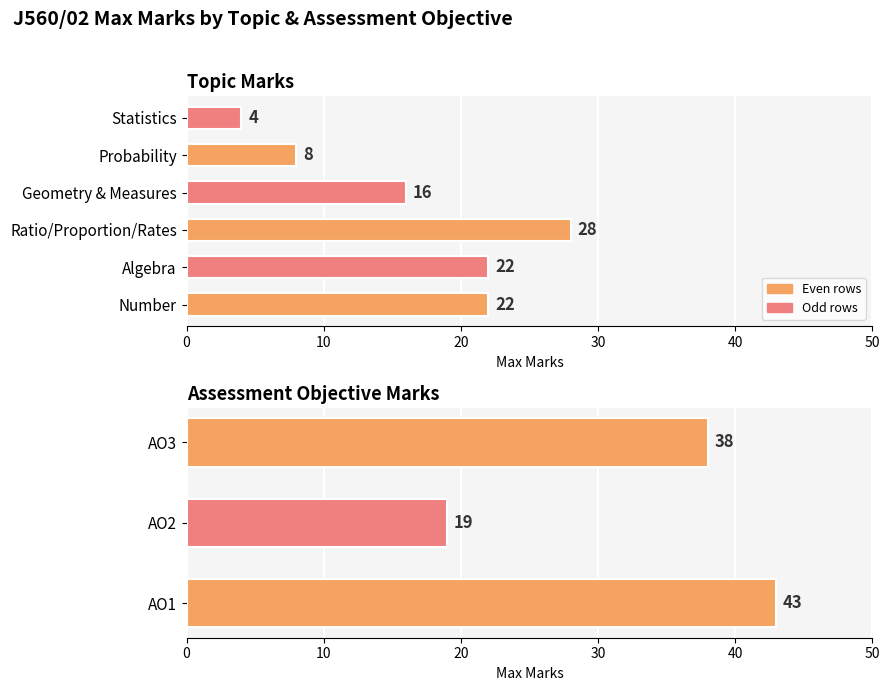

Count the number of categories in the chart.

9